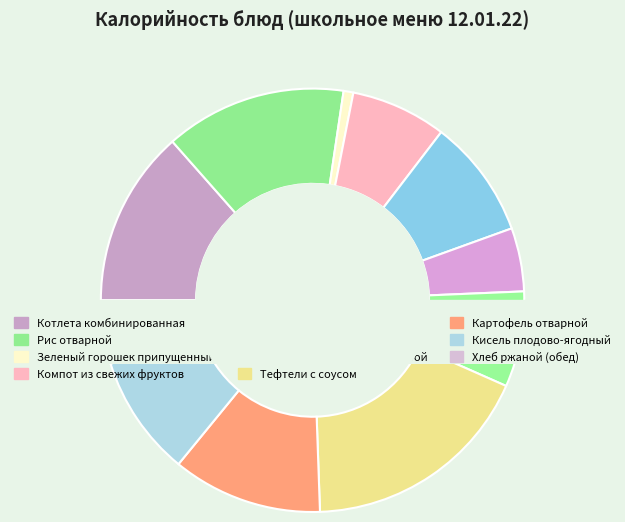

What portion of the pie excludes Борщ с цыпленком и сметаной?

92.7%